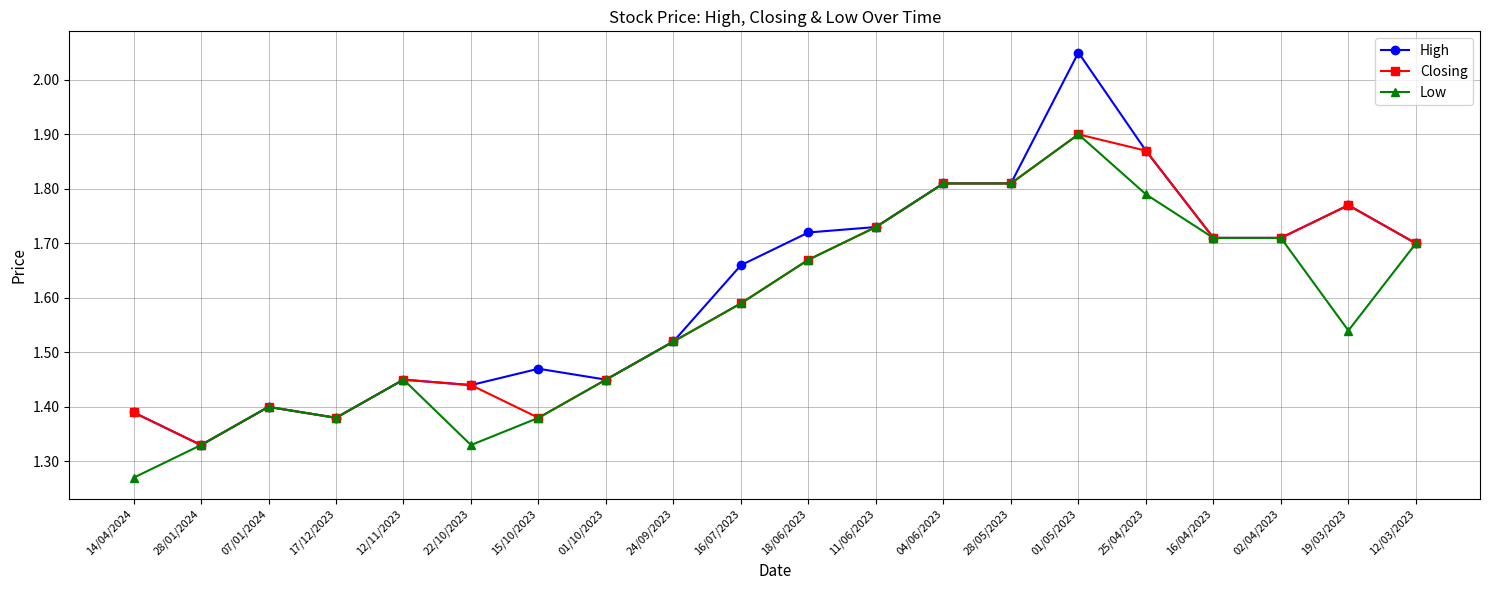

At how many categories does at least one series exceed 1?

20